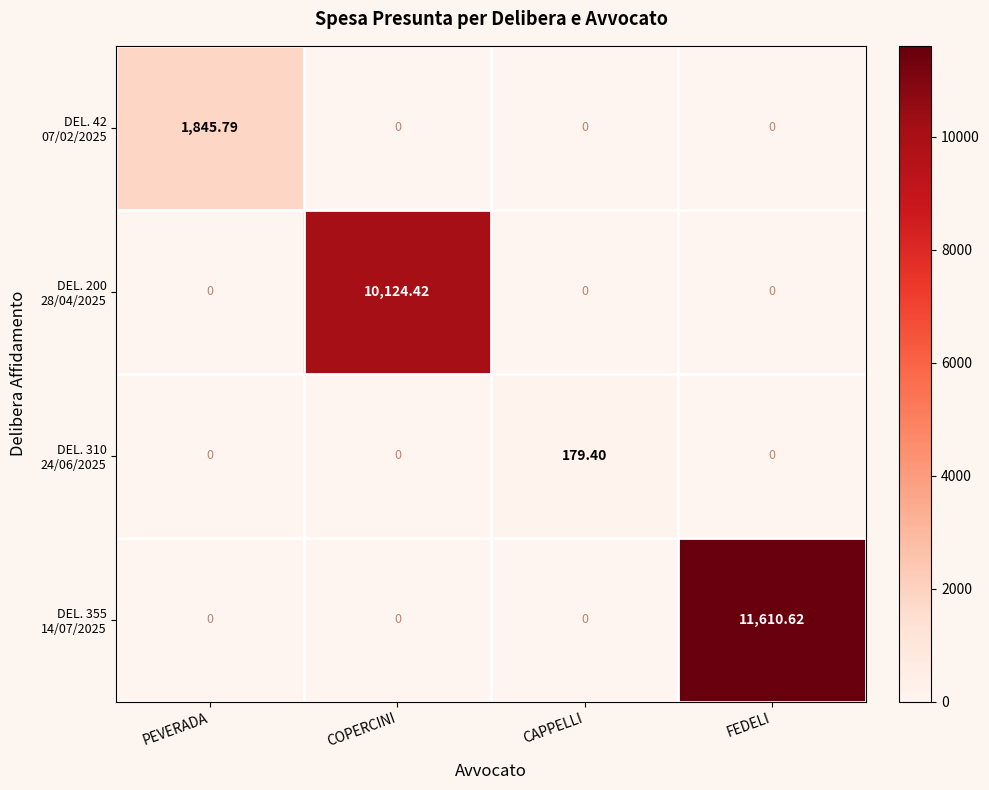

At which category is the sum across all series the highest?

FEDELI